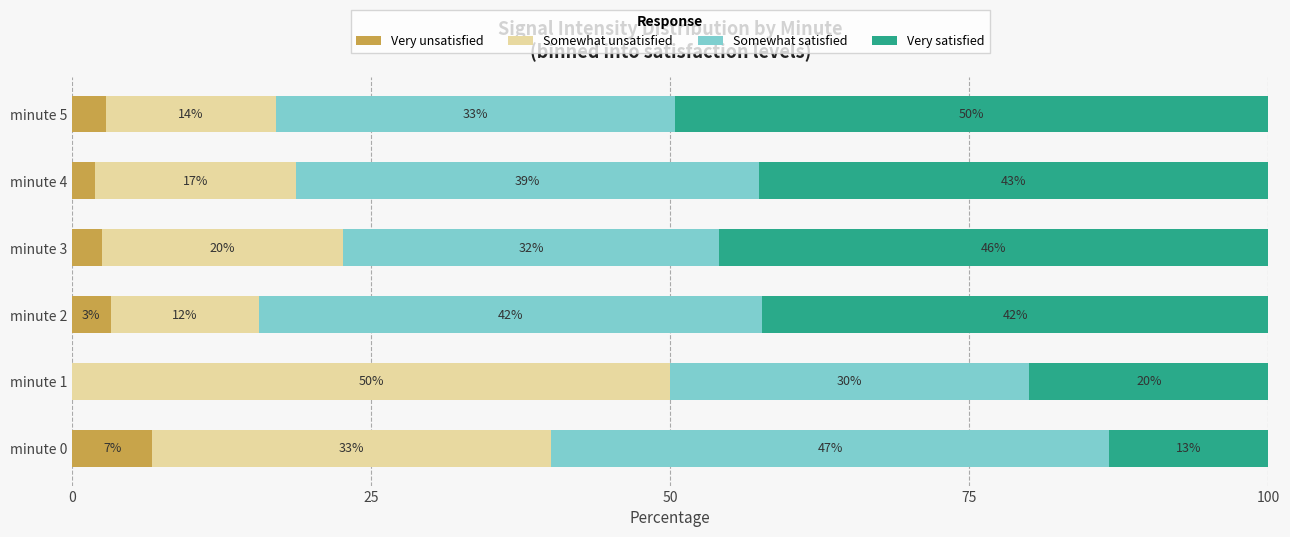

What is the average value of the Somewhat unsatisfied series?

24.5